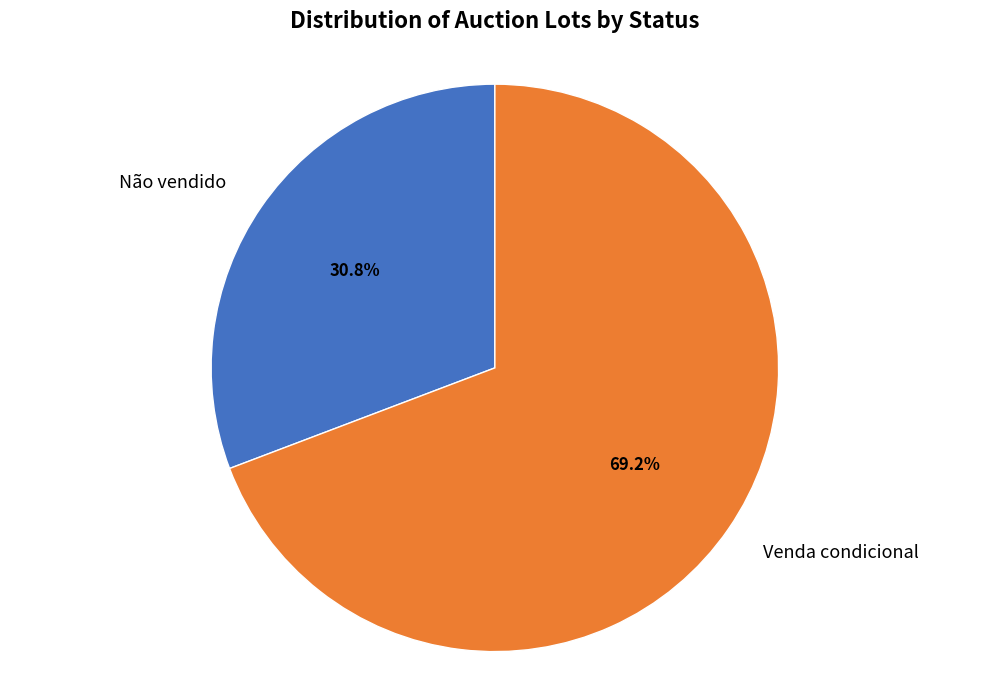

What is the largest slice in the pie chart?

Venda condicional